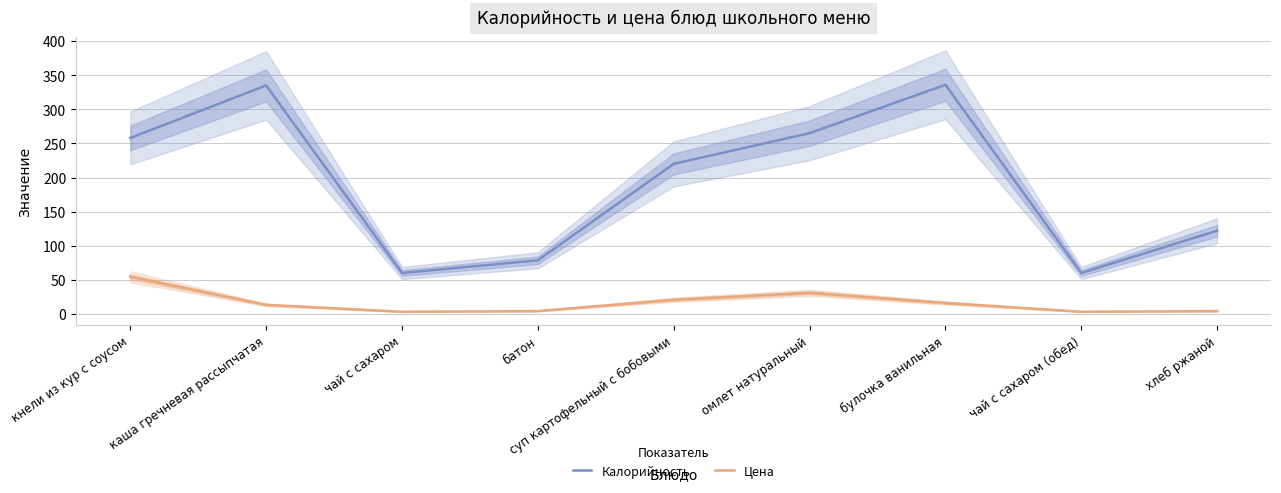

Between каша гречневая рассыпчатая and чай с сахаром (обед), which is larger?

каша гречневая рассыпчатая